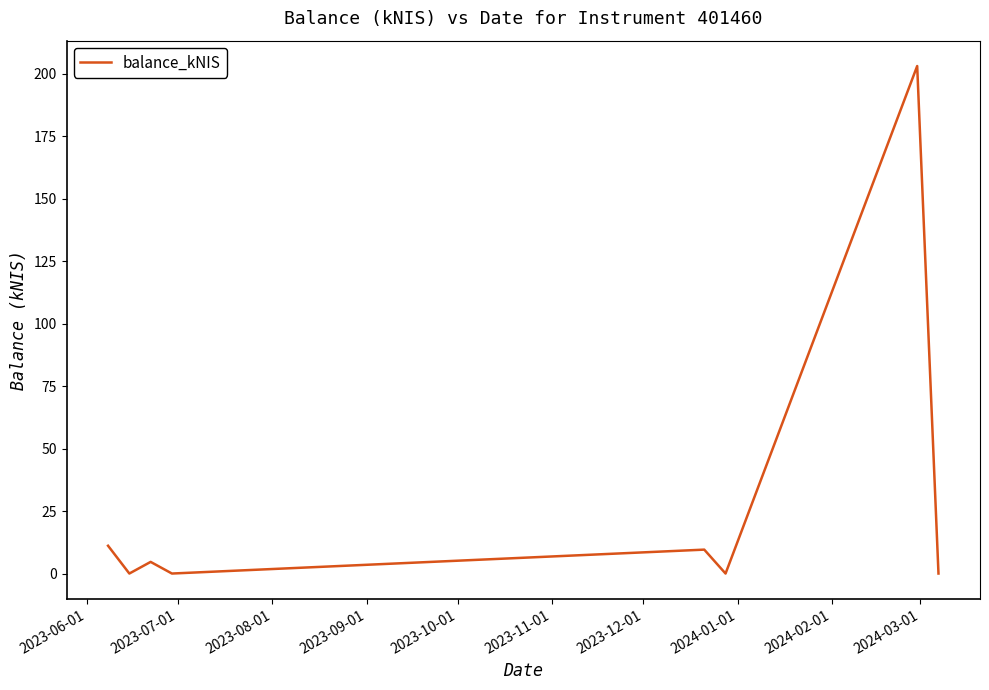

True or false: the data has more than 1 interior local peaks.

True